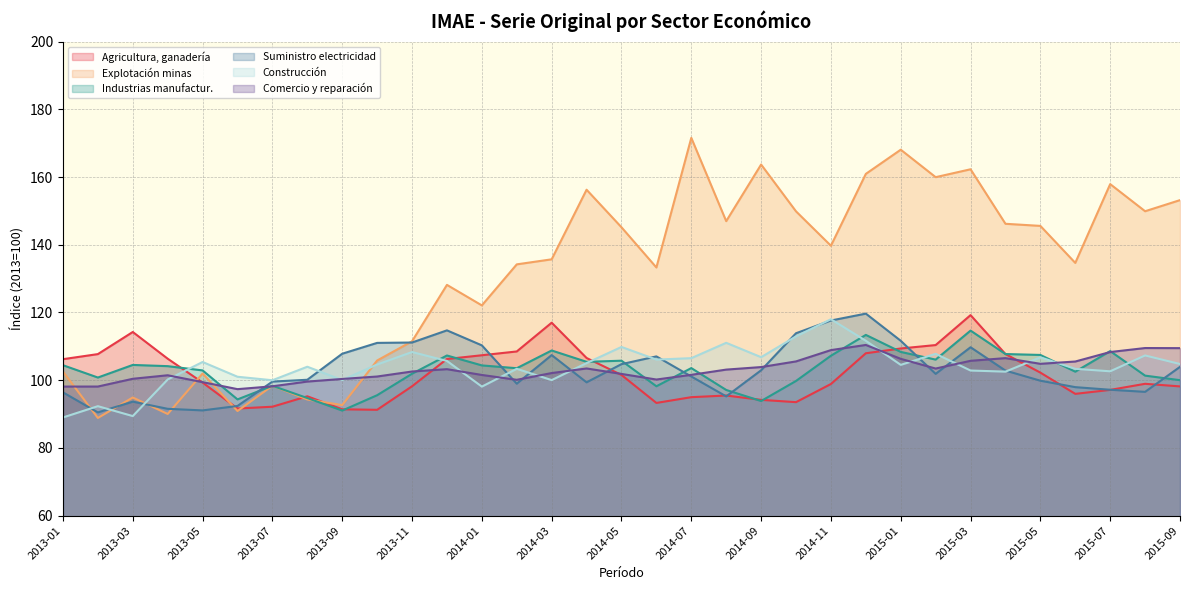

Is it true that Agricultura, ganadería equals 119.2 at 2015-03?

True